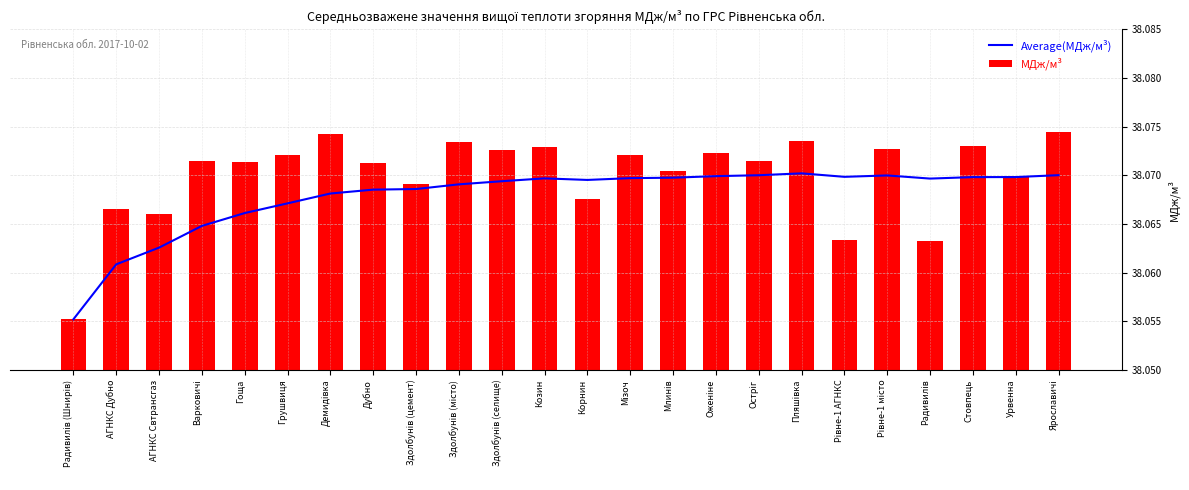

Is the value of МДж/м³ at Здолбунів (місто) greater than the value of Average(МДж/м³) at Пляшівка?

Yes